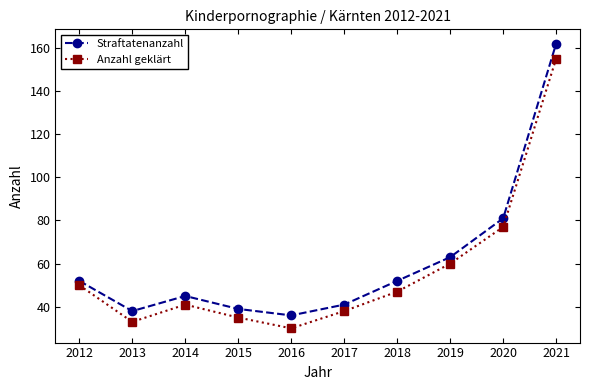

The value of Anzahl geklärt at 2015 is 13. True or false?

False